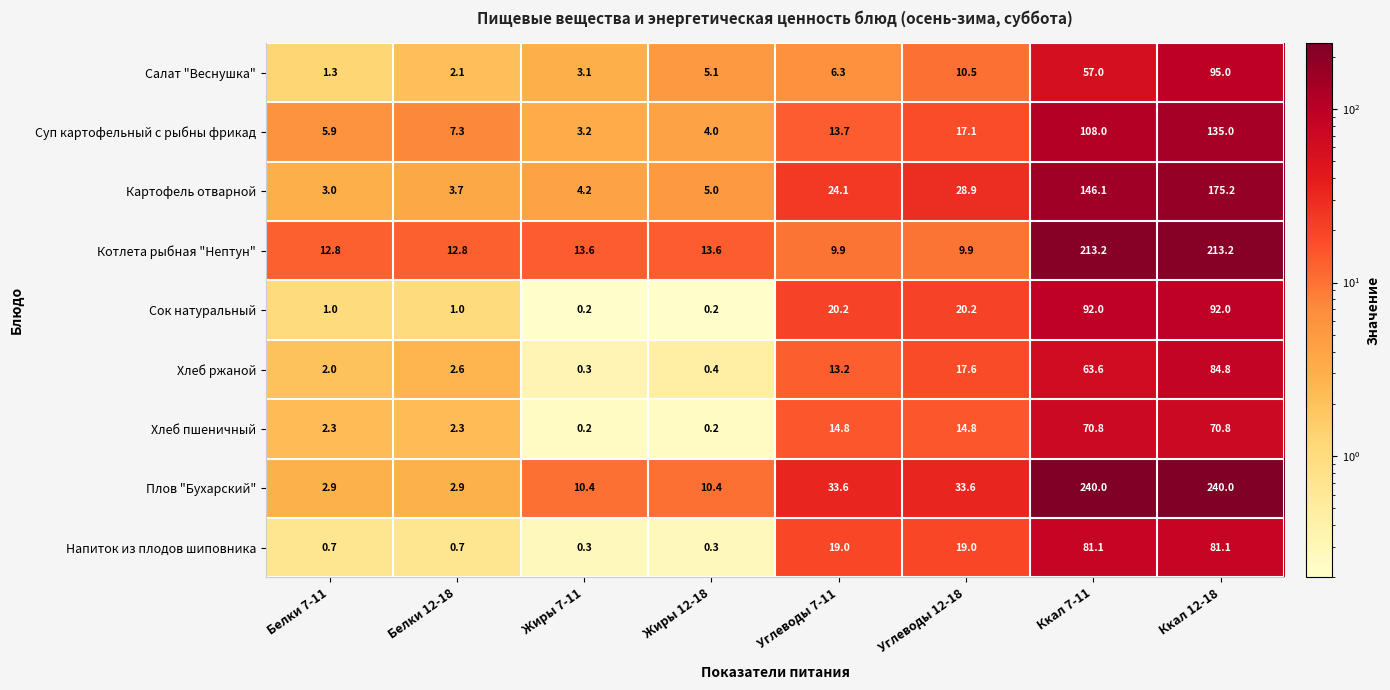

Between Белки 12-18 and Углеводы 7-11, which series saw the biggest shift?

Плов "Бухарский"